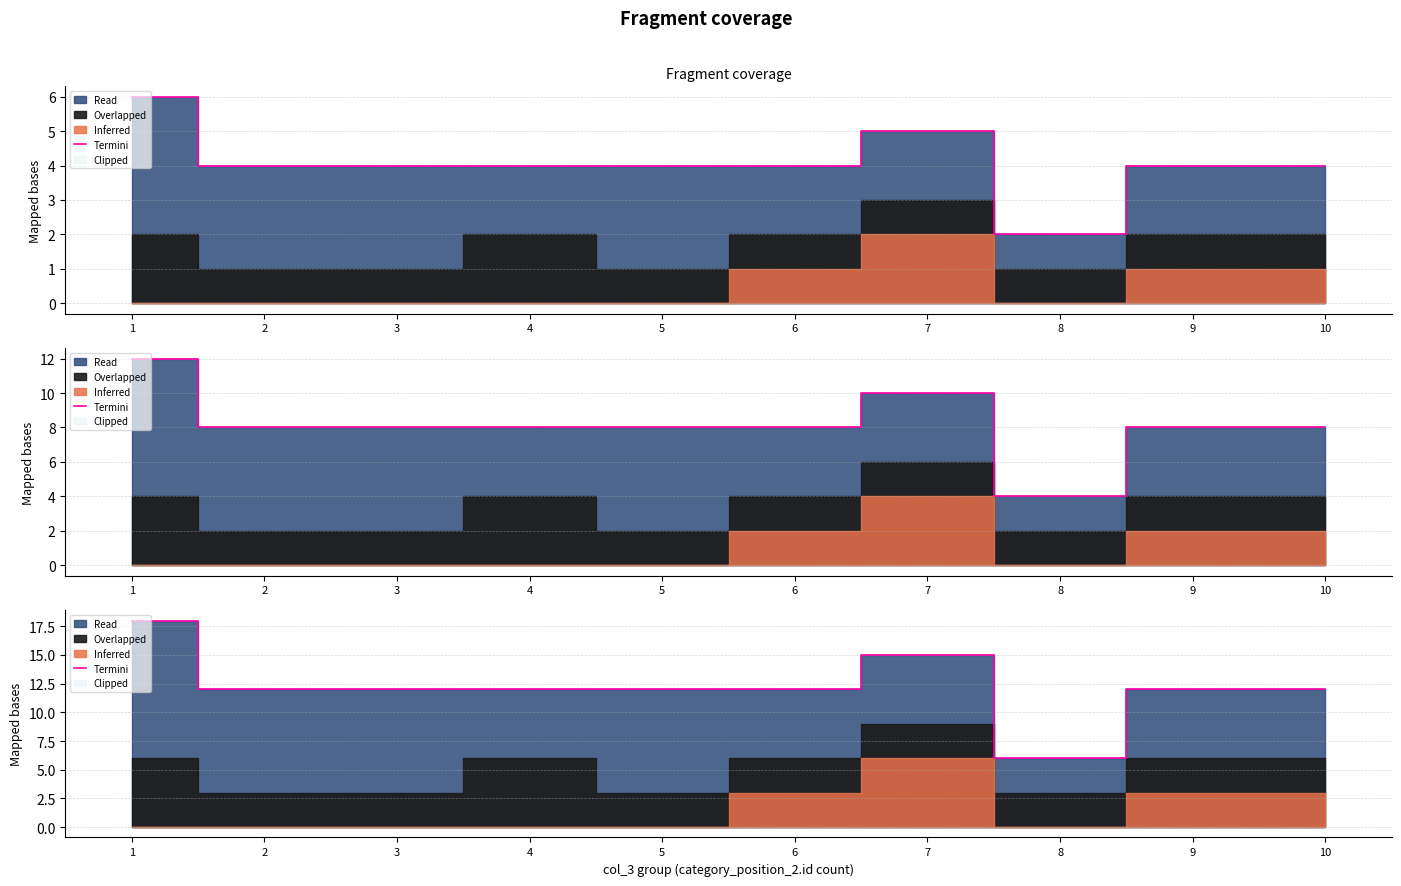

What value does the data have at 9, to the nearest 10?

10